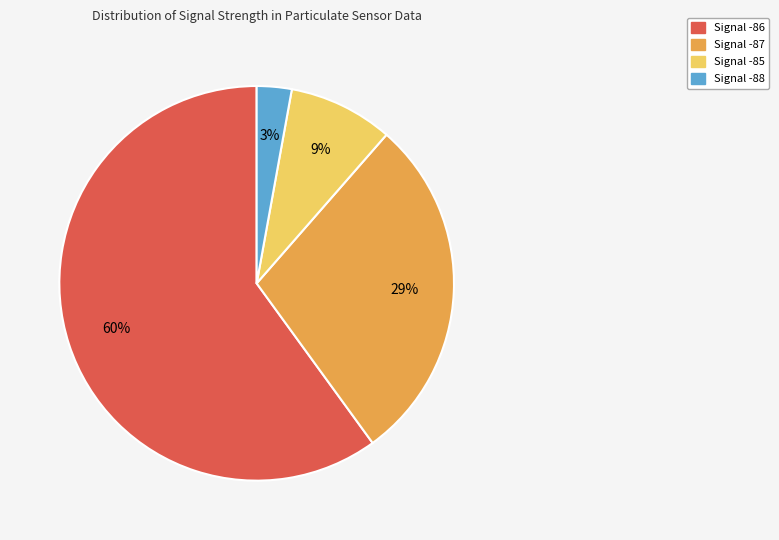

Count the number of slices in the pie.

4